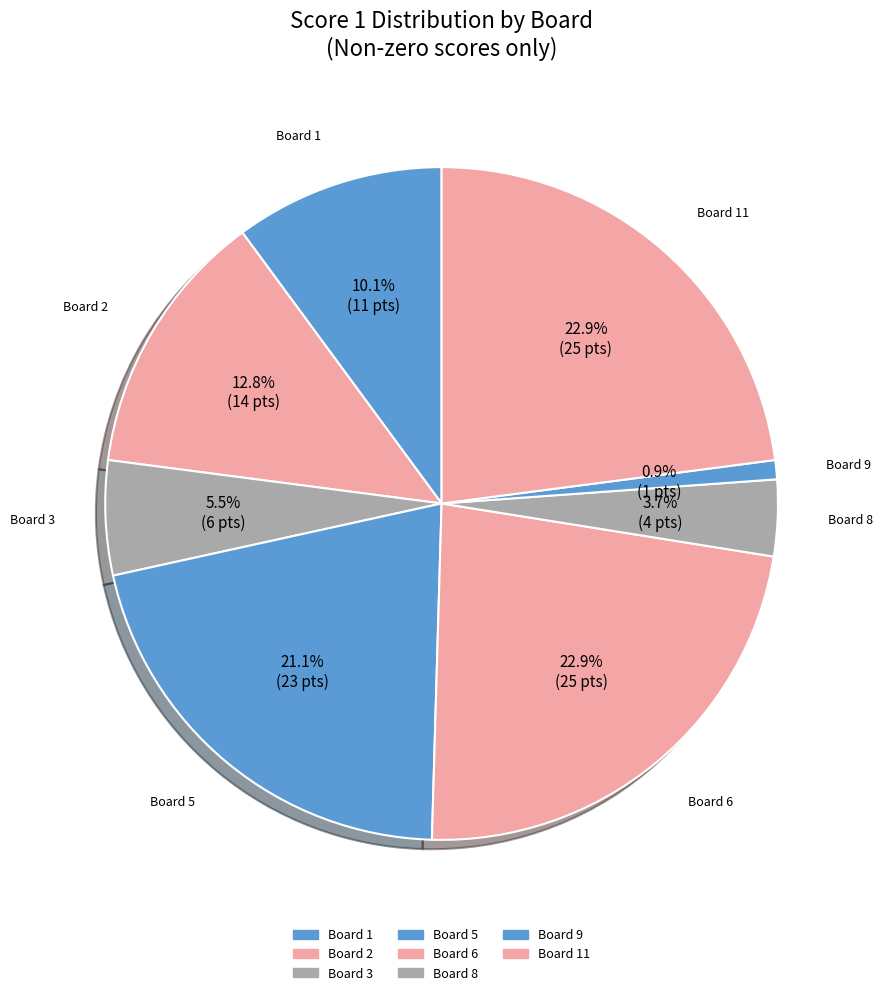

What is the largest slice in the pie chart?

6